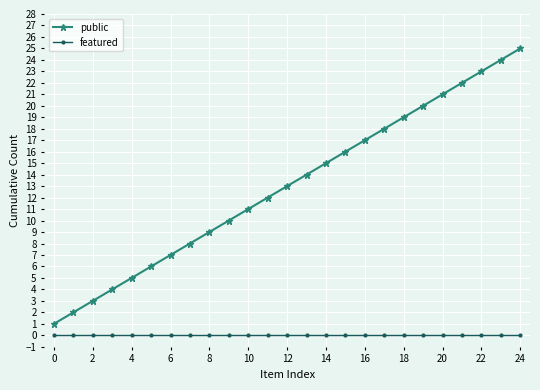

True or false: public and featured intersect in this chart.

False